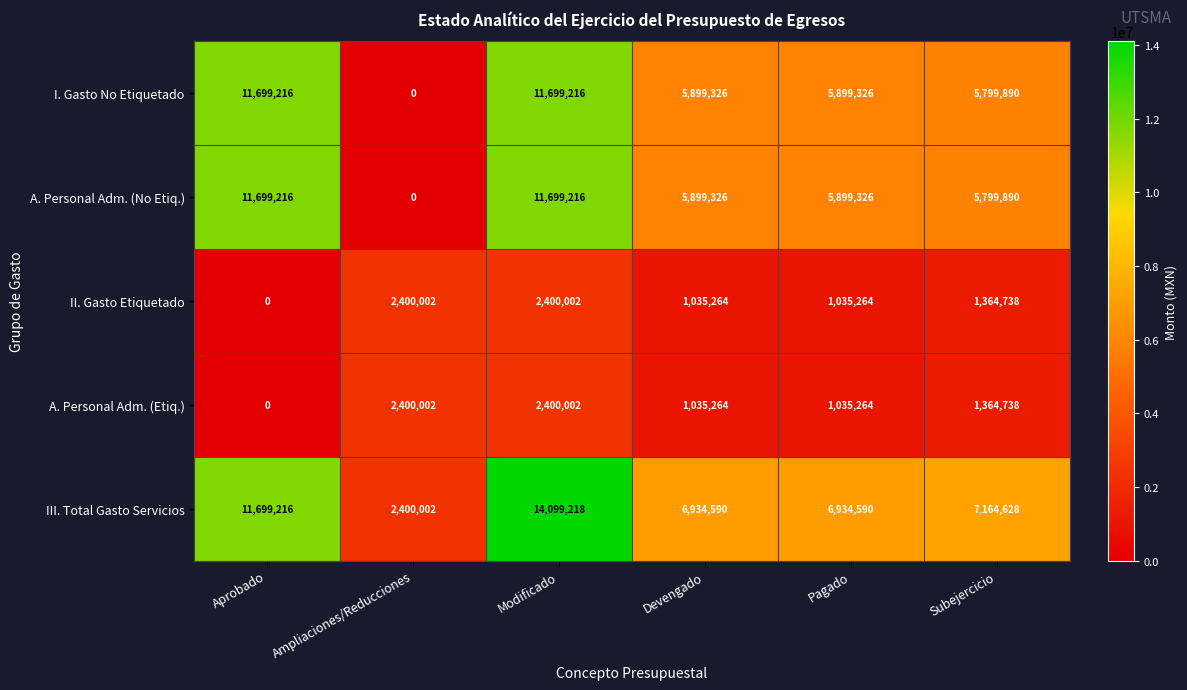

How many values in the A. Personal Adm. (Etiq.) series are below 1364738?

3